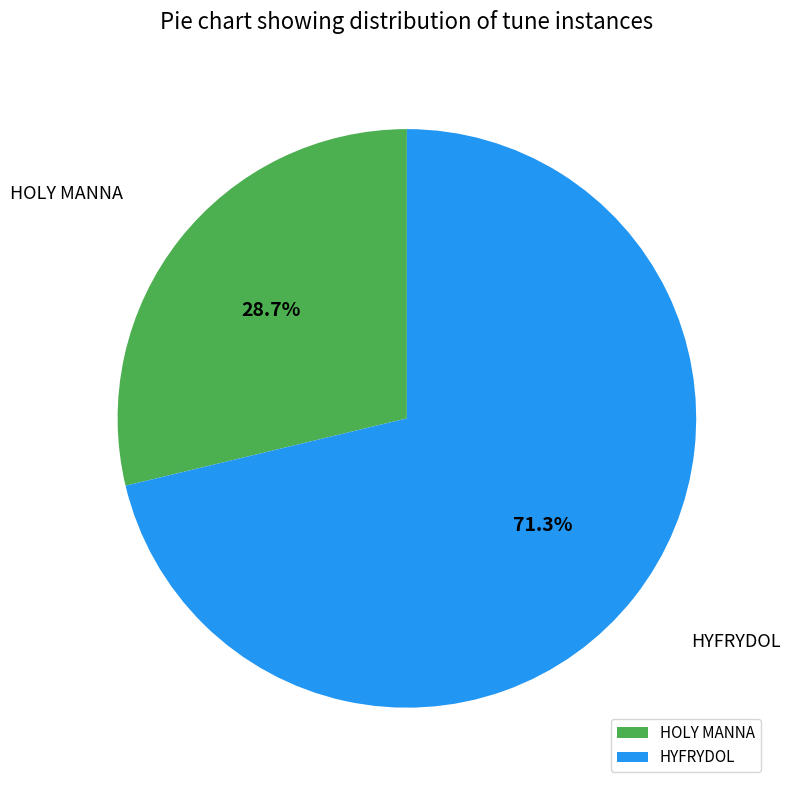

How many slices are in this pie chart?

2